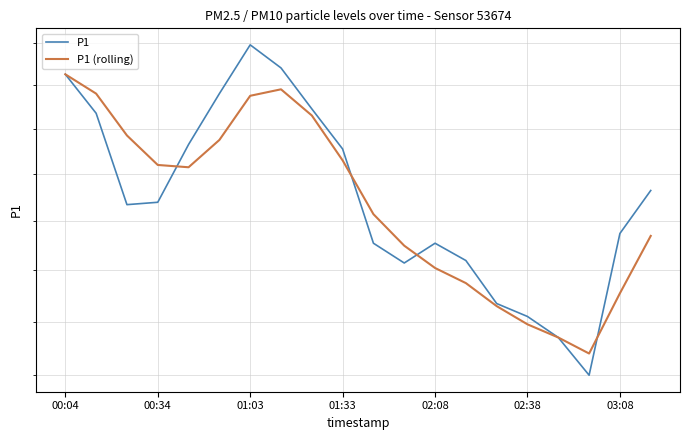

The P1 (rolling) series shows 55.6 at 00:34. True or false?

True